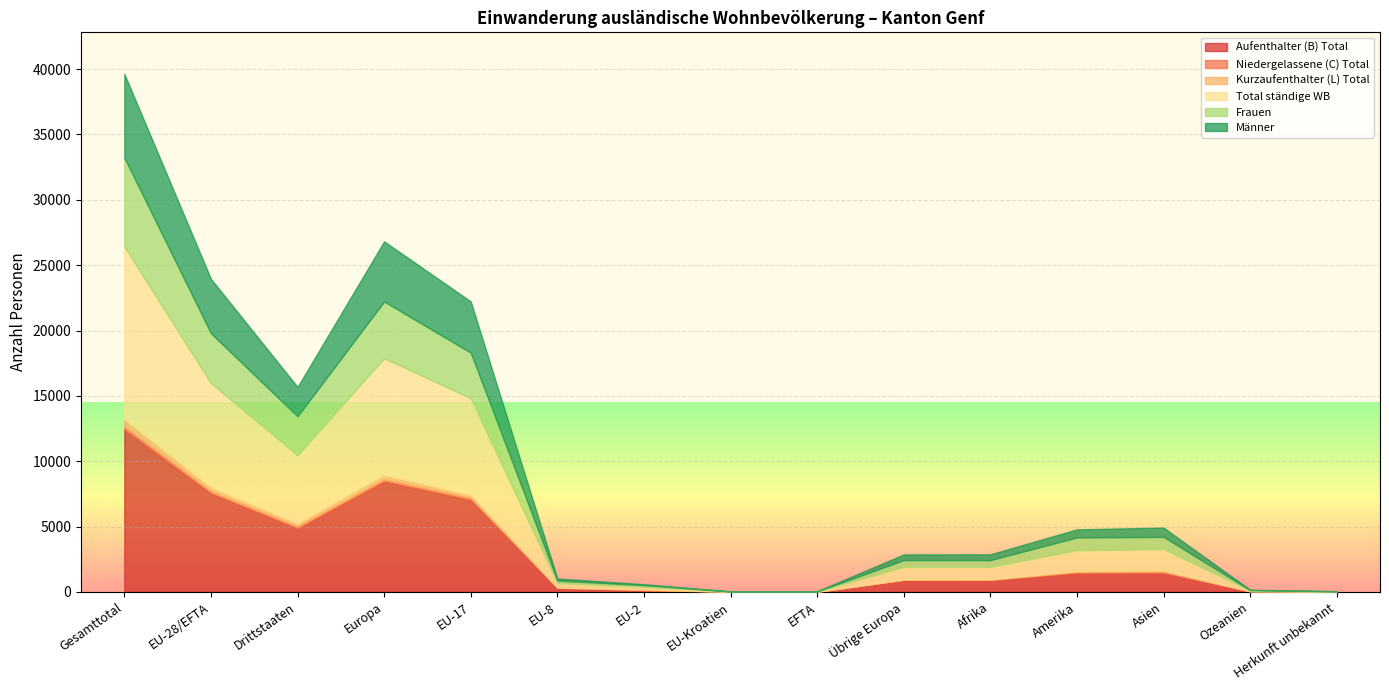

Reading left to right, list all the values displayed in this chart.

Aufenthalter (B) Total: 12386	7531	4855	8437	7030	325	147	12	17	906	899	1474	1503	53	20
Niedergelassene (C) Total: 256	137	119	159	134	2	0	0	1	22	33	41	23	0	0
Kurzaufenthalter (L) Total: 572	317	255	345	246	17	51	3	0	28	27	81	115	4	0
Total ständige WB: 13214	7985	5229	8941	7410	344	198	15	18	956	959	1596	1641	57	20
Frauen: 6802	3821	2981	4340	3490	185	128	8	10	519	516	978	931	29	8
Männer: 6412	4164	2248	4601	3920	159	70	7	8	437	443	618	710	28	12